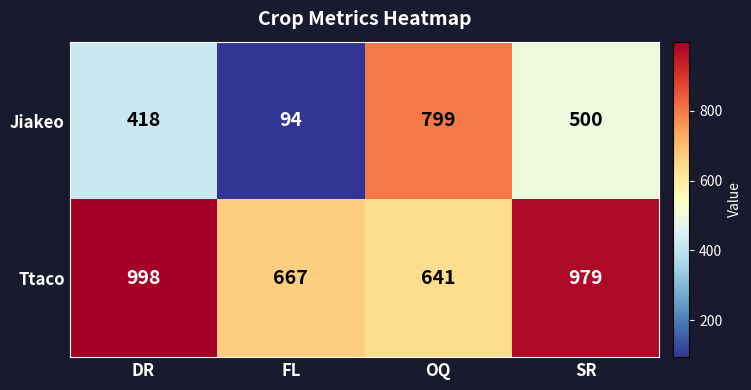

Is it true that Jiakeo equals 61 at FL?

False